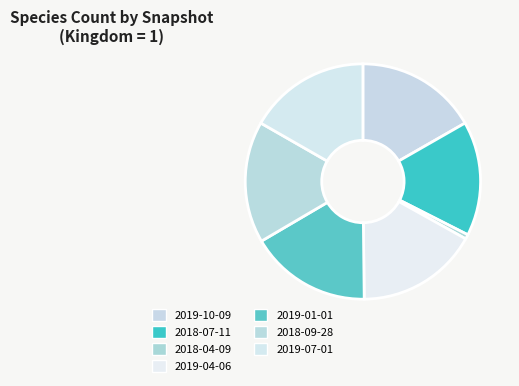

Which has a higher value, 2018-04-09 or 2018-07-11?

2018-07-11